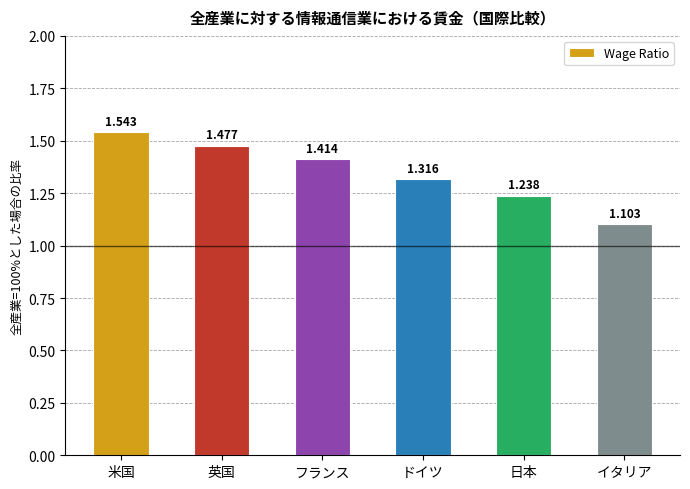

What is the change in value from 英国 to イタリア?

-0.4